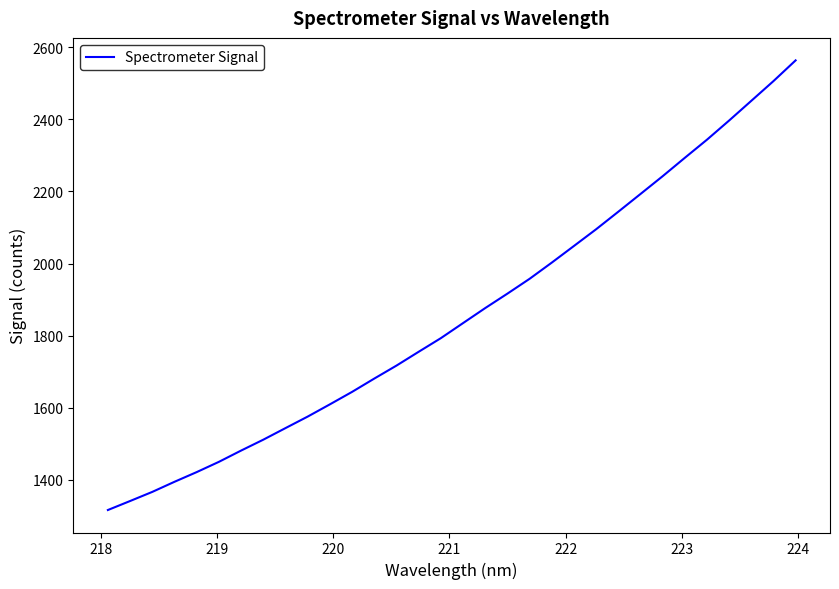

What is the smallest value displayed?

1315.7